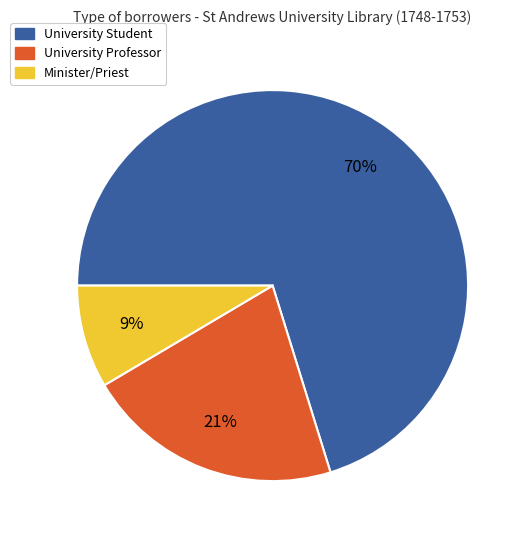

Which slice is the smallest?

Minister/Priest